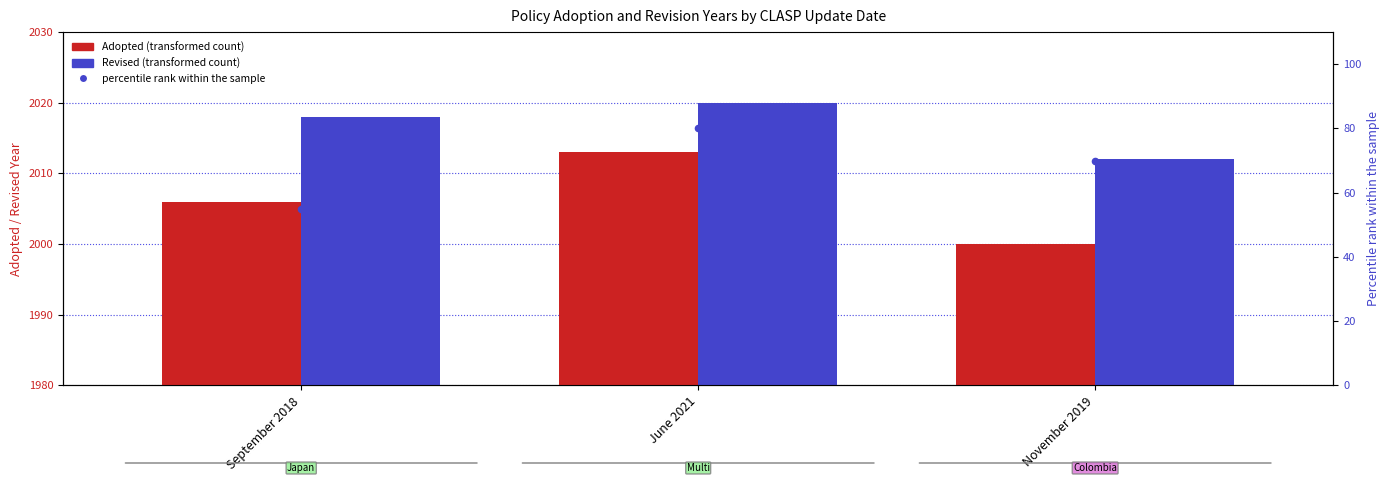

Which series has the largest total across all categories?

Revised